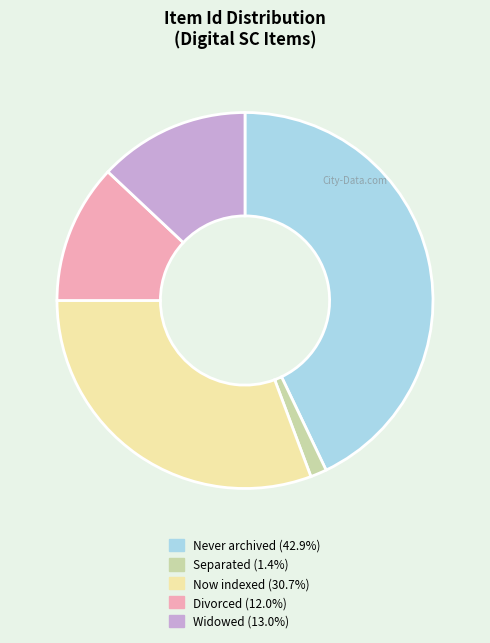

Is the sum of Widowed (13.0%) and Never archived (42.9%) greater than half?

Yes